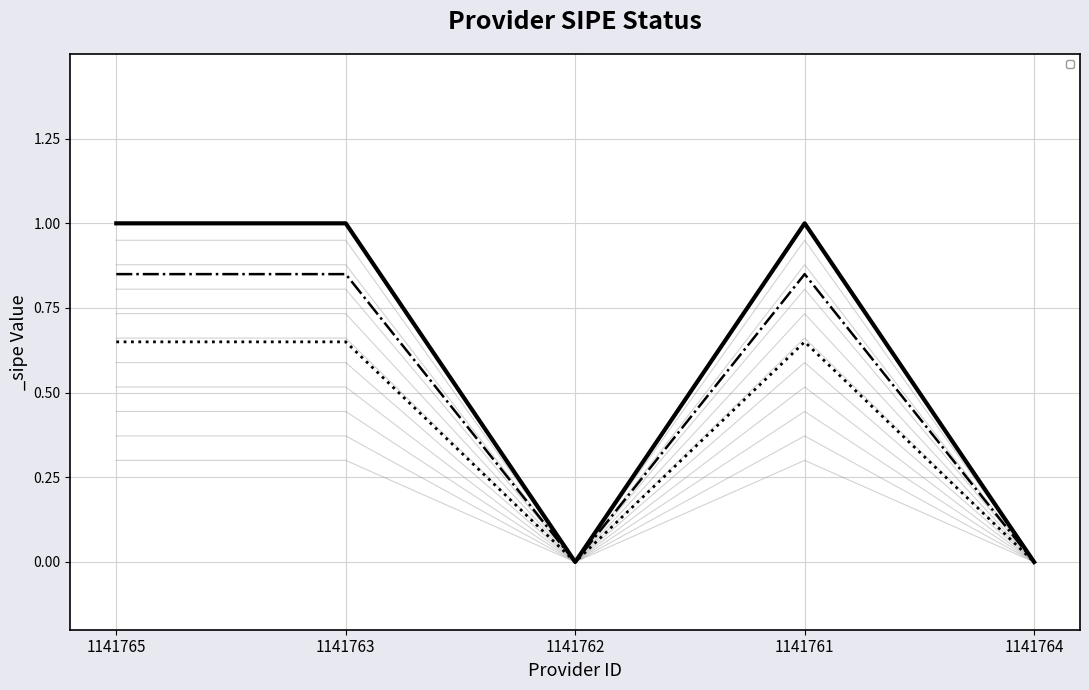

Rank the categories by value from highest to lowest.

1141765, 1141763, 1141761, 1141762, 1141764